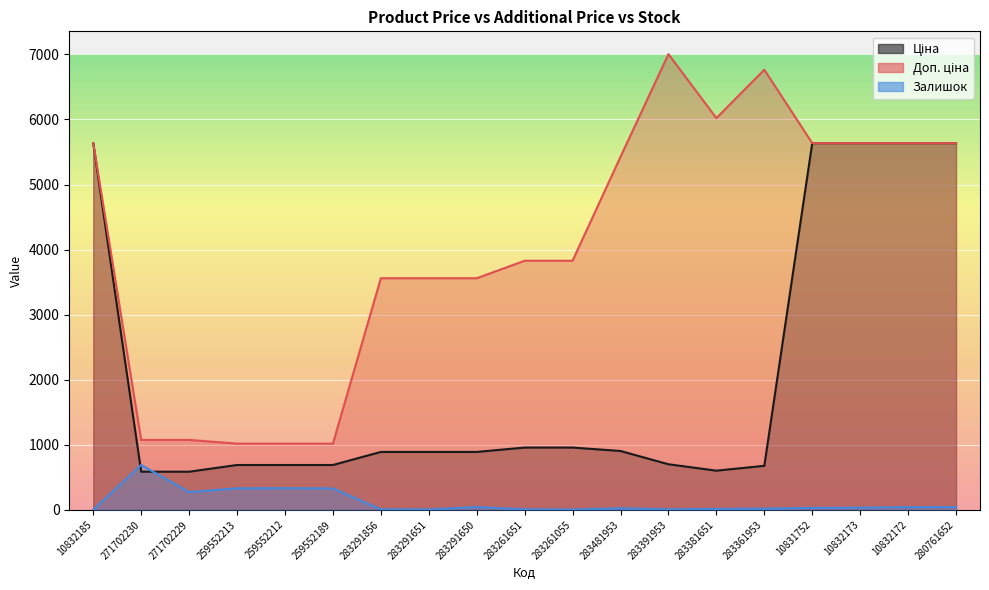

What is the label of the 8th point from the right?

283481953